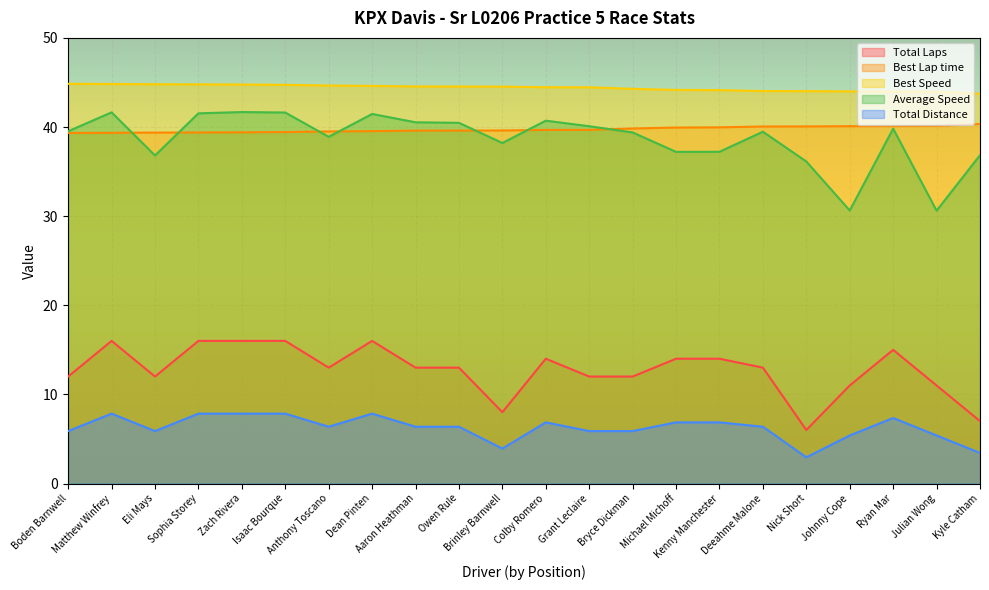

True or false: Total Laps and Best Lap time cross at least once.

False